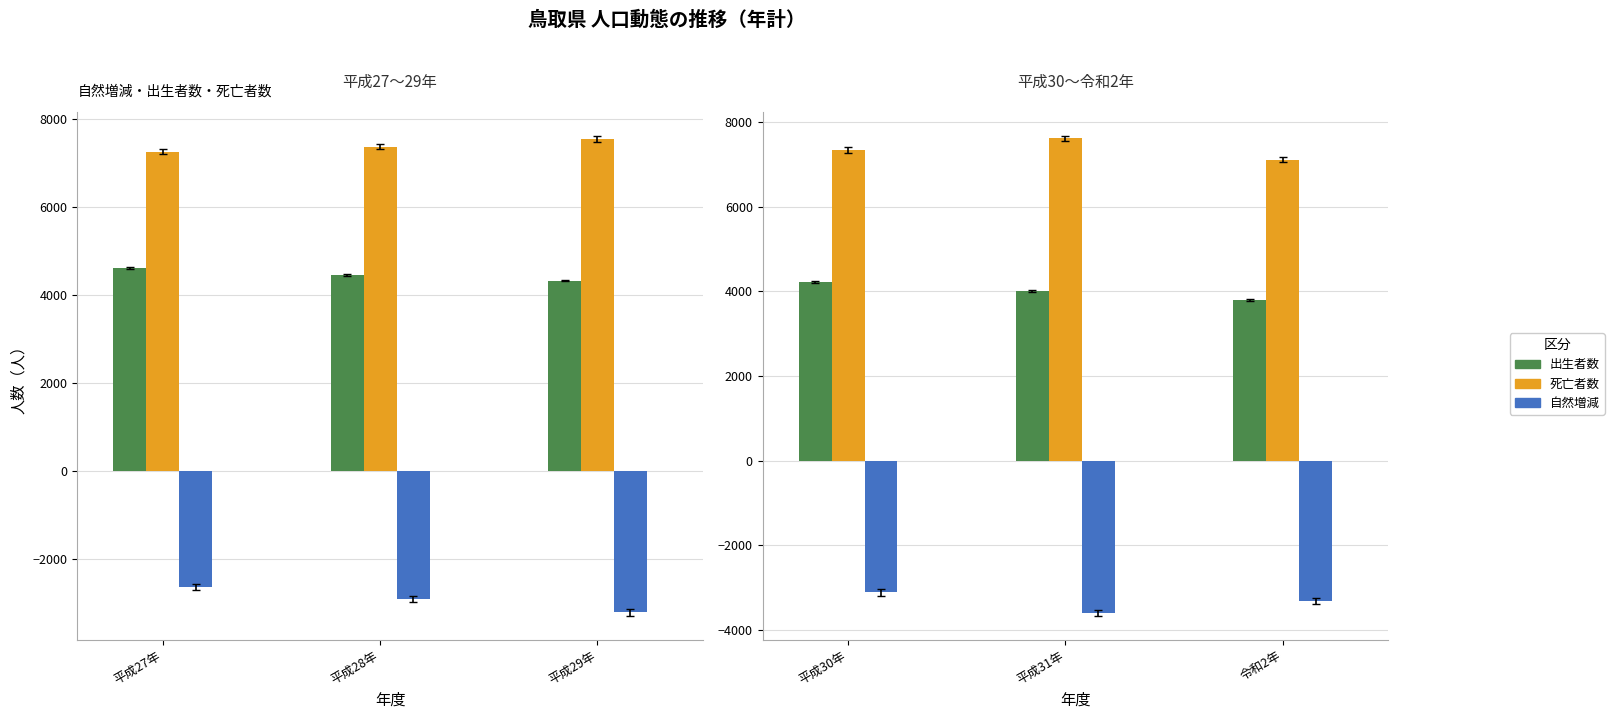

Rank the series by their maximum value, from highest to lowest.

死亡者数, 出生者数, 自然増減